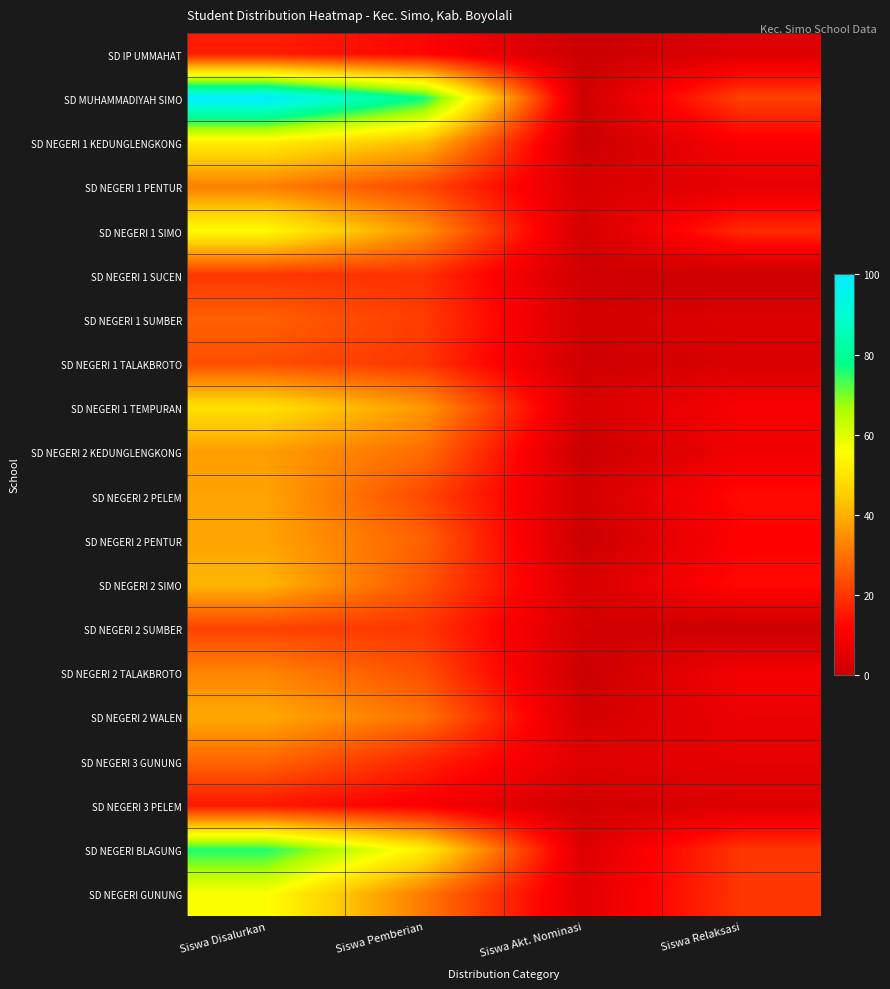

What is the maximum value shown in the chart?

100